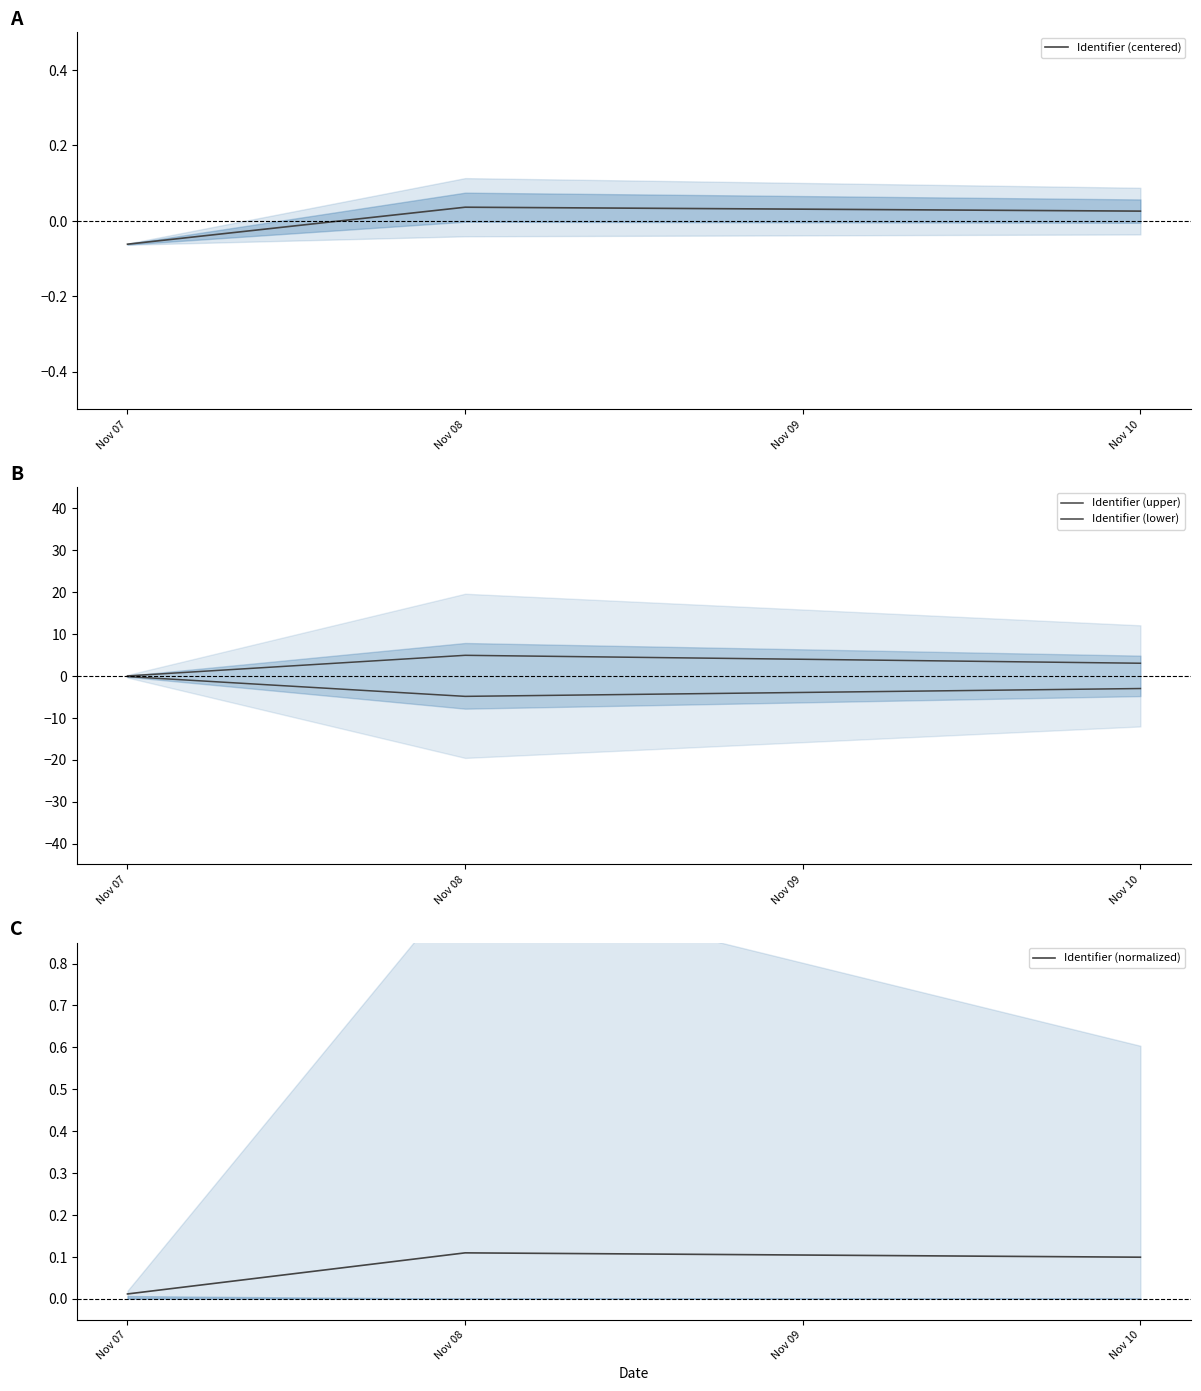

What is the average value of the Identifier (upper) series?

2.7